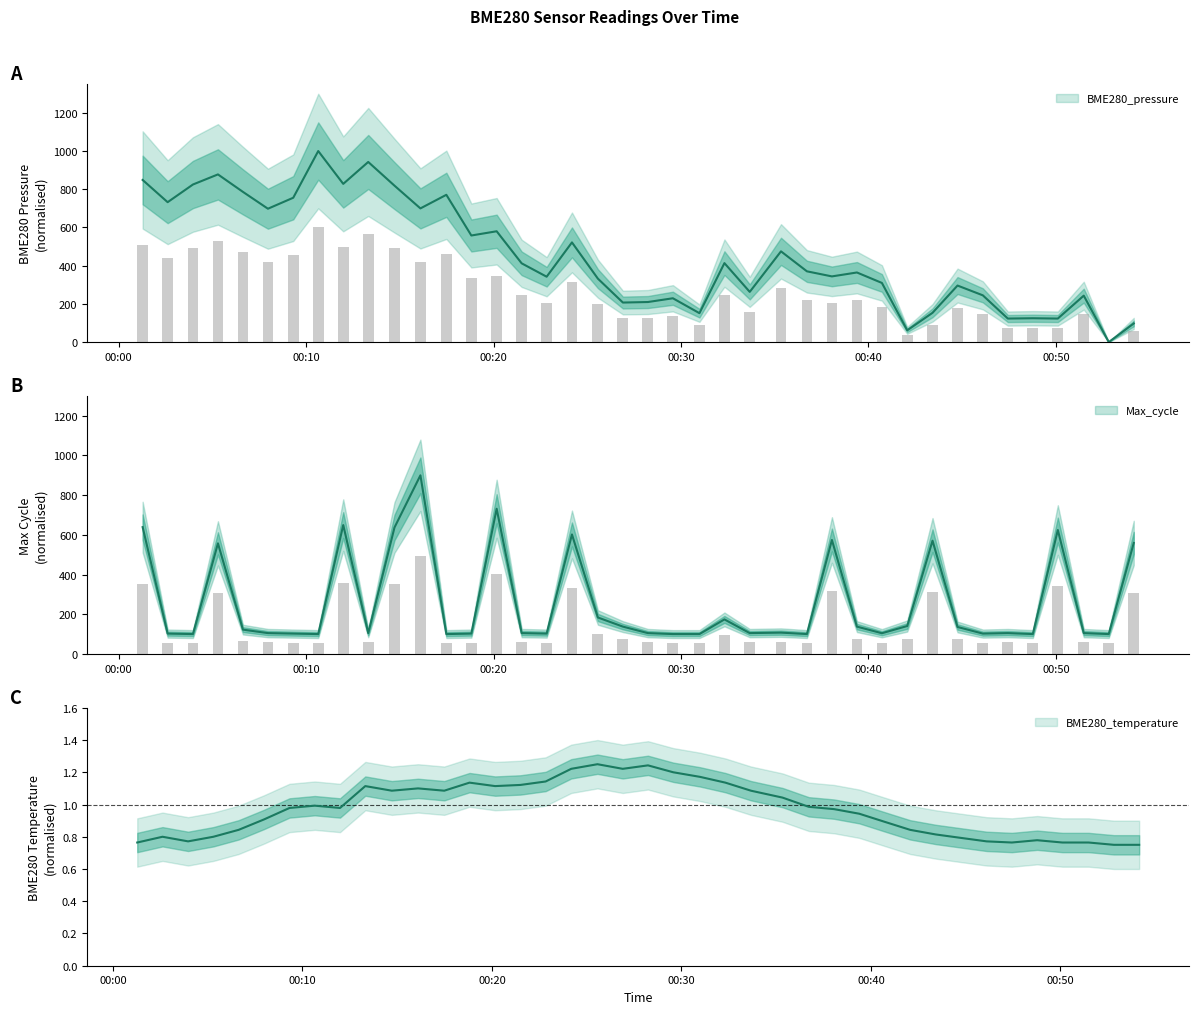

What is the label of the 3rd bar from the left?

2022/11/13 00:03:58